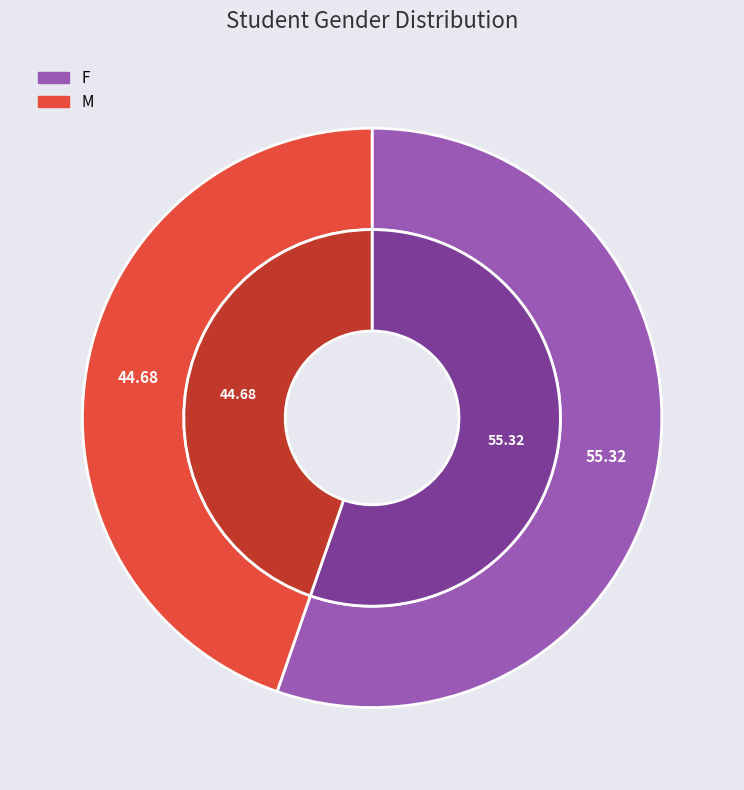

What percentage is the F slice, to the nearest percent?

55%